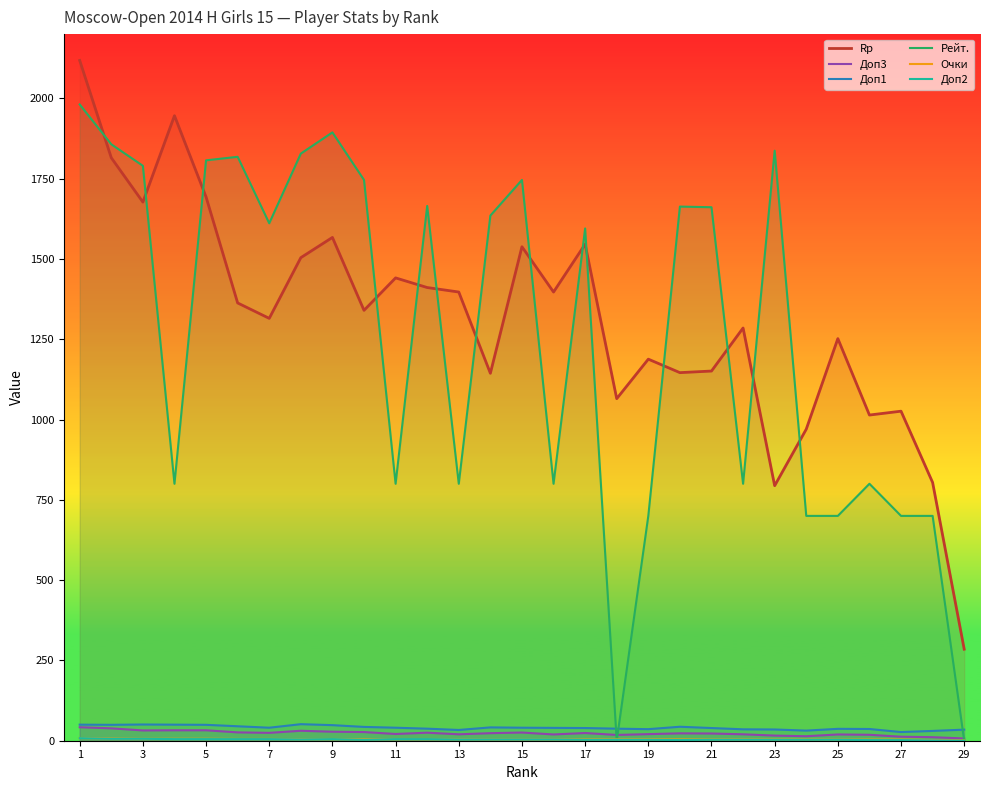

What is the highest value of the Очки series?

8.5